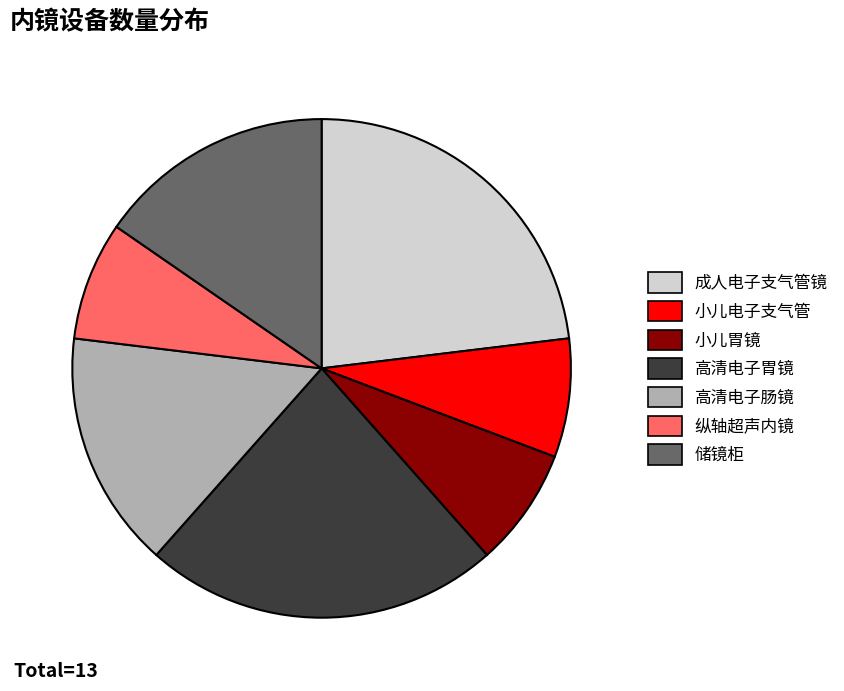

Approximately how many times larger is the value at 小儿胃镜 compared to 小儿电子支气管?

1.0